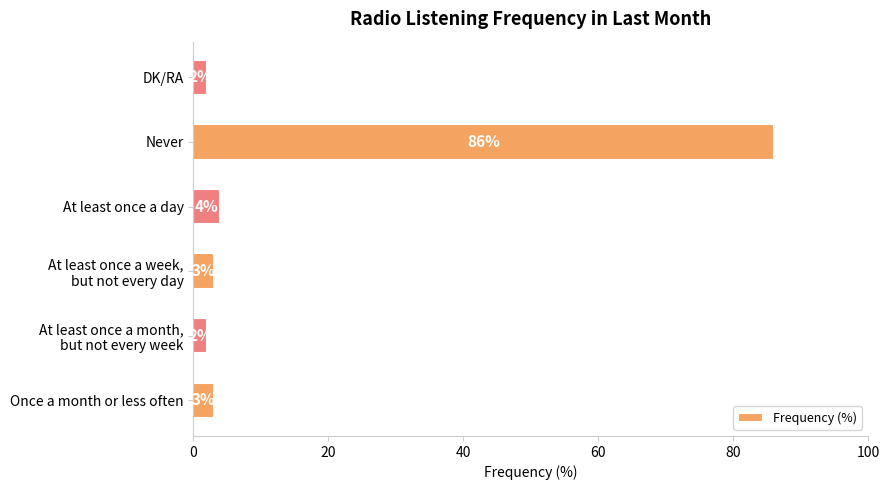

True or false: the data shows 4 at At least once a day.

True